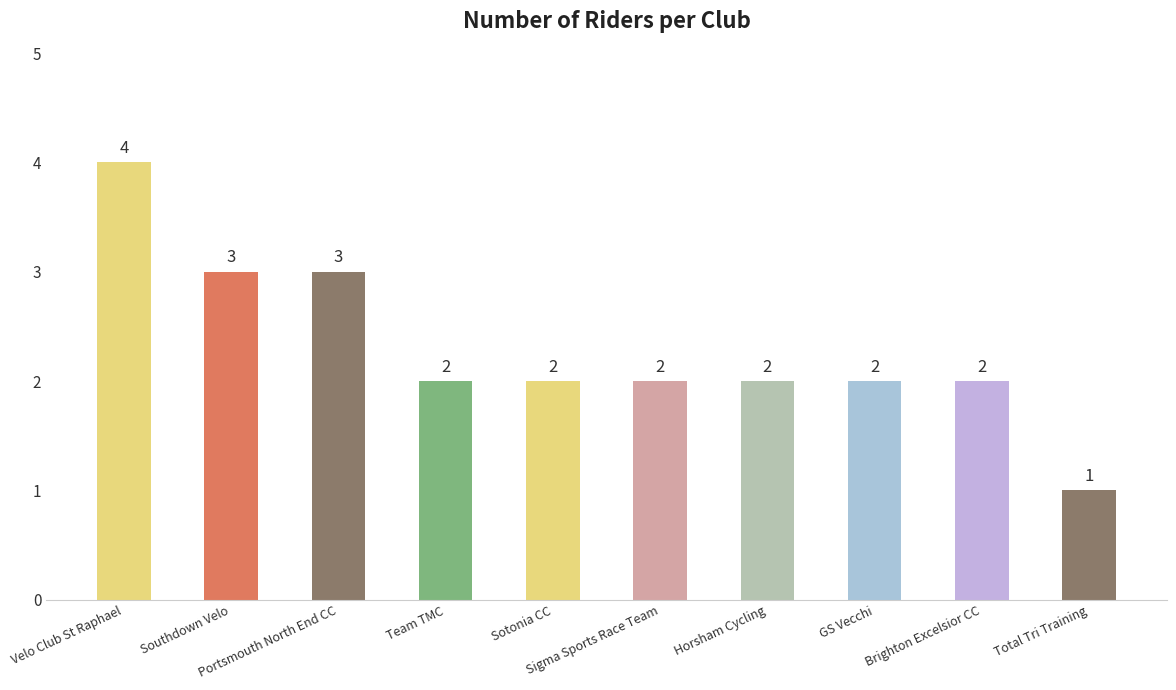

What is the label of the 5th bar from the left?

Sotonia CC